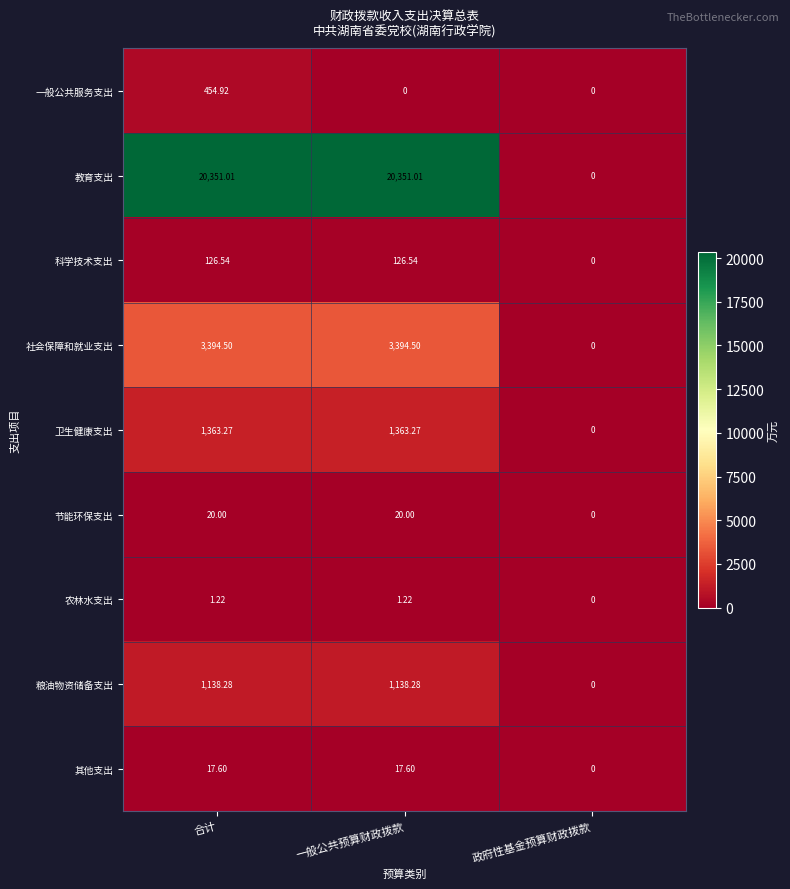

At which label does 卫生健康支出 first exceed 1363?

合计